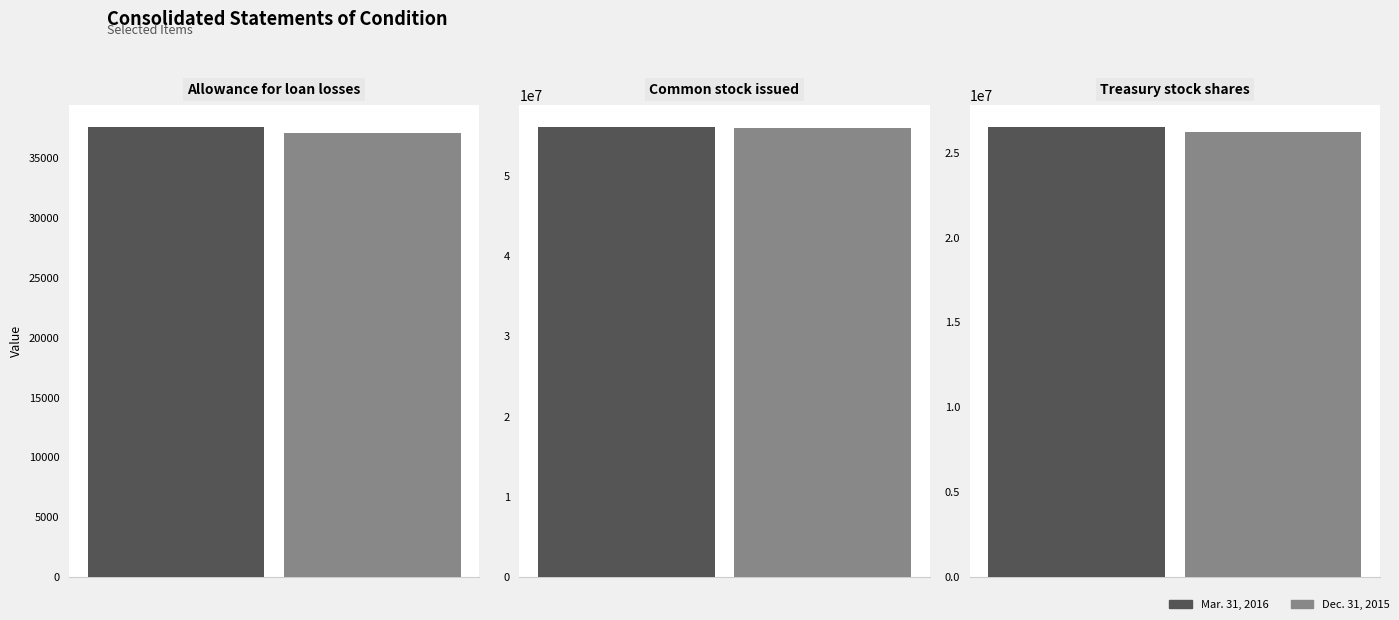

Reading left to right, transcribe all the data shown in this chart.

Mar. 31, 2016: 37556	56006743	26484272
Dec. 31, 2015: 37089	55945245	26182401